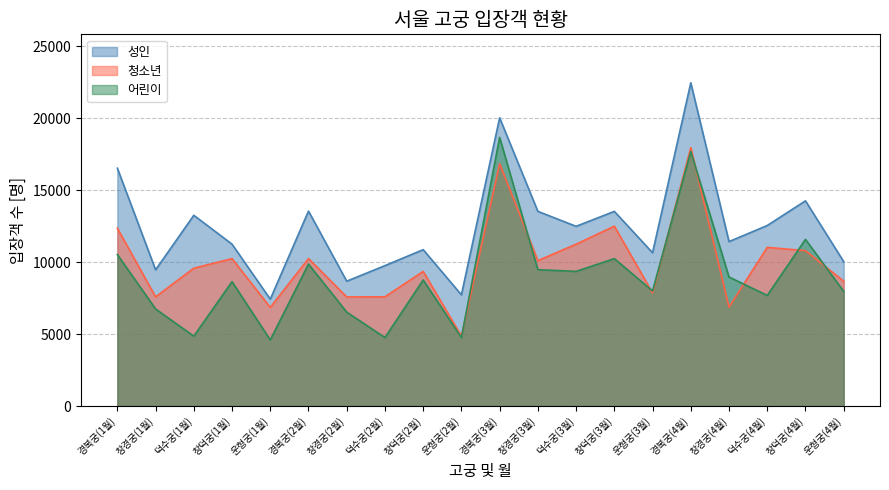

Where is 성인 nearest to the value 14940?

창덕궁(4월)